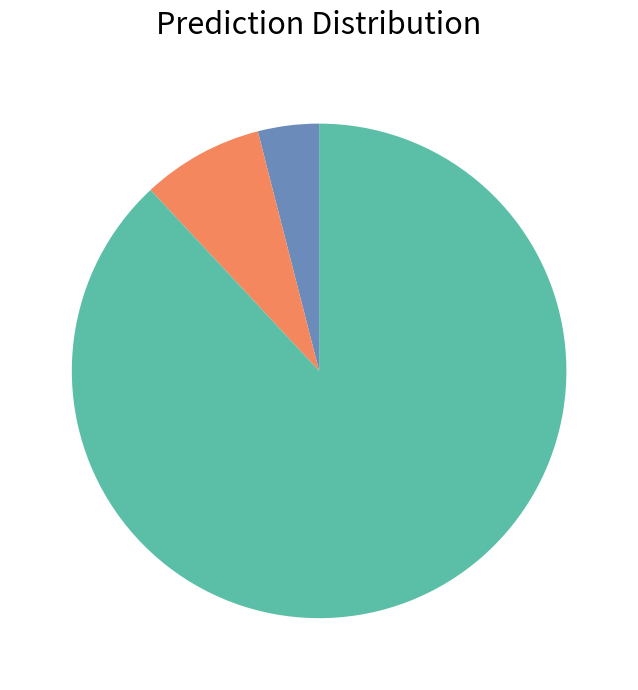

Is there a majority slice in this chart?

Yes